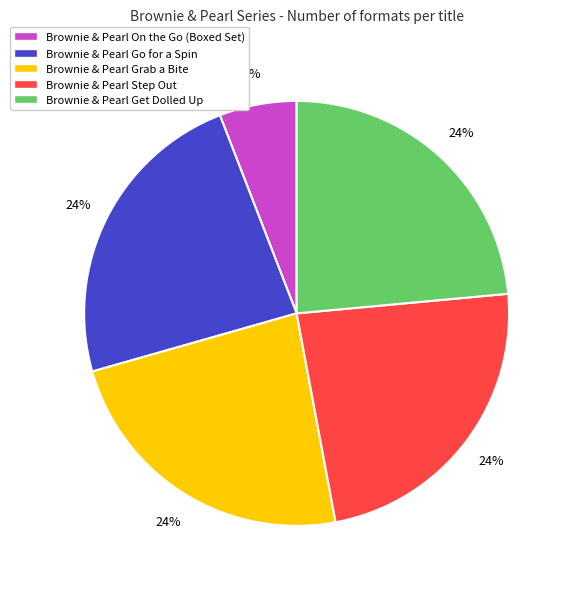

Which has a higher value, Brownie & Pearl On the Go (Boxed Set) or Brownie & Pearl Go for a Spin?

Brownie & Pearl Go for a Spin